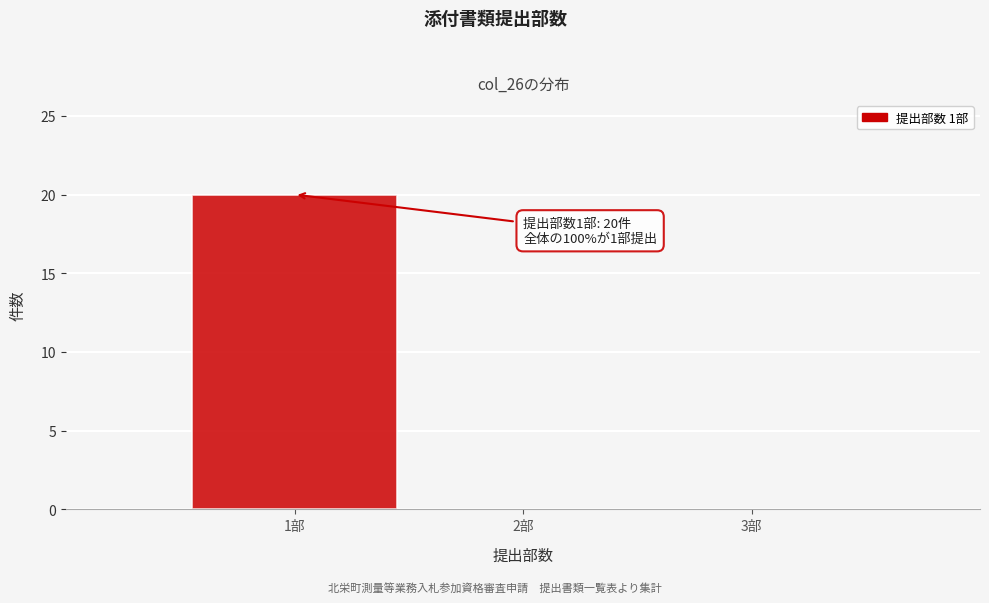

Which range on the x-axis has the tallest bar?

0.5 to 1.5